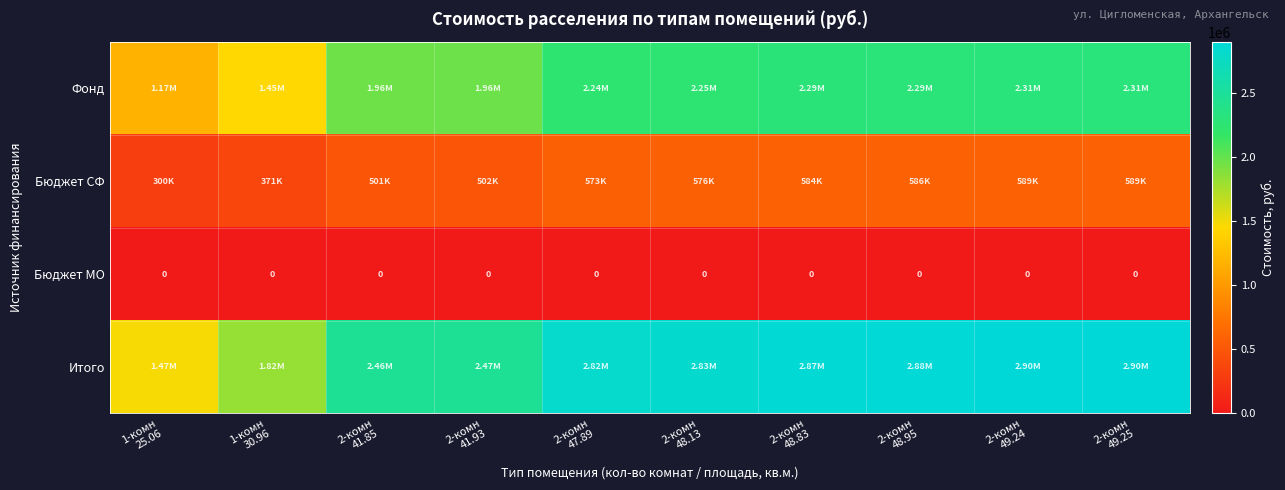

Where does the Фонд series first go above 2254819?

2-комн 48.13